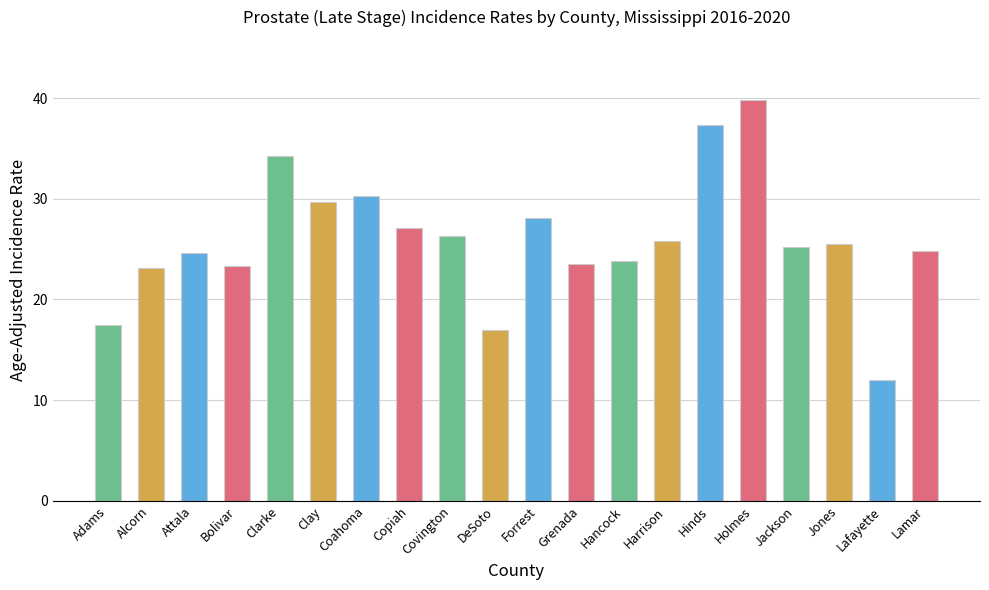

What is the sum of all values?

518.9